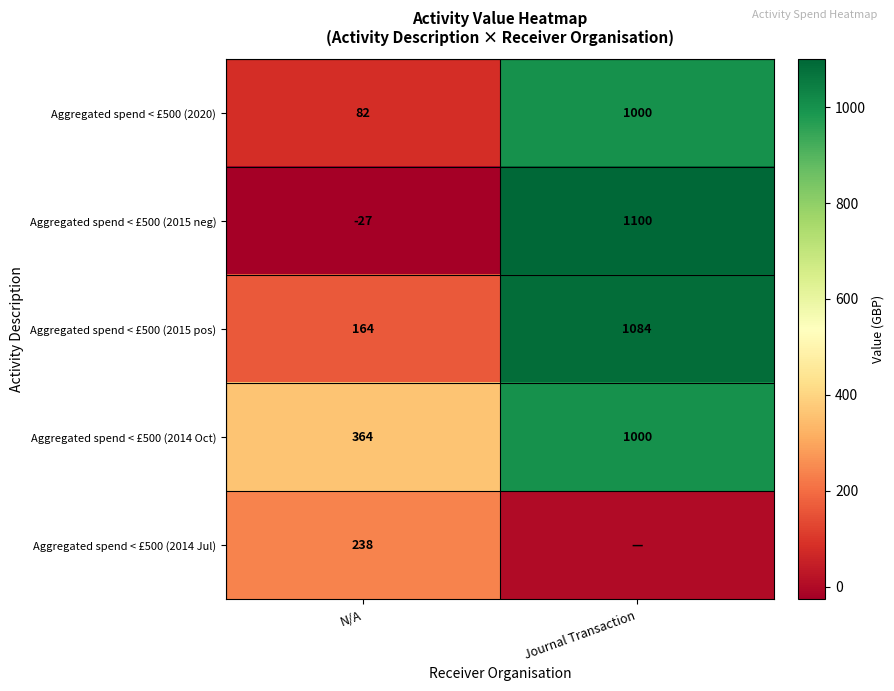

What is the sum of the Aggregated spend < £500 (2015 neg) values at Journal Transaction and N/A?

1073